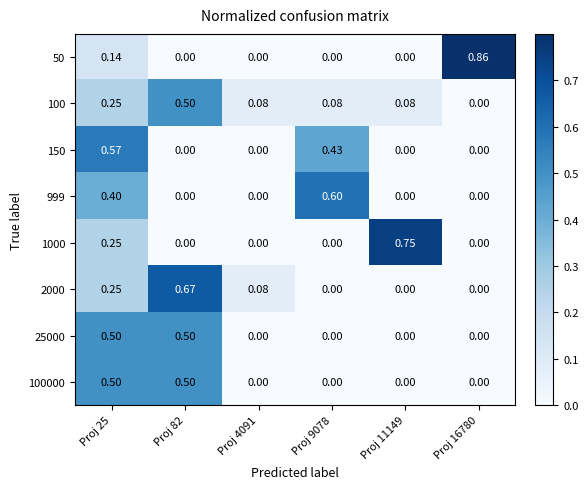

What is the total value across all series at Proj 11149?

0.8